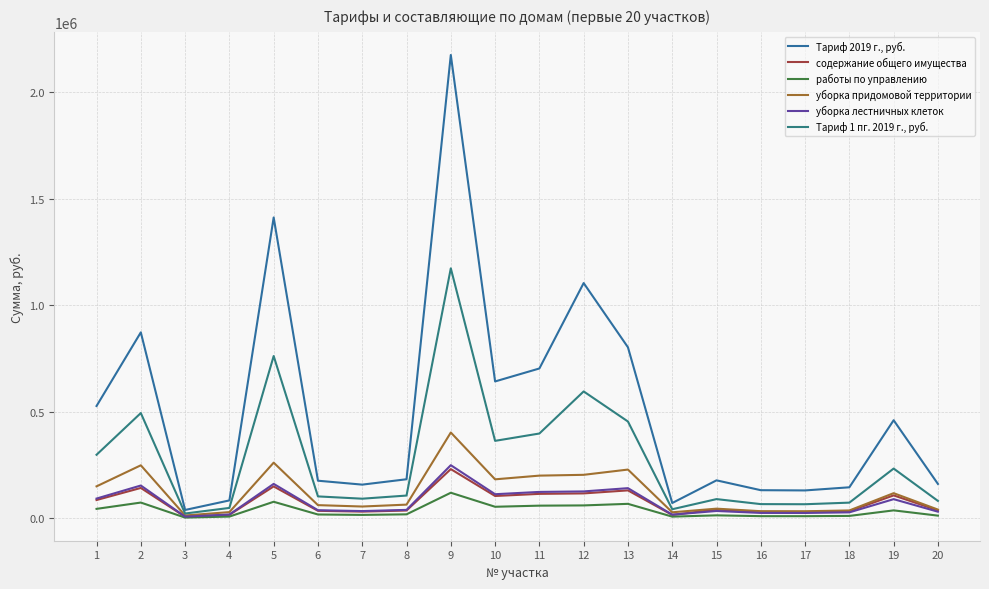

Between 6 and 1, which is larger?

1